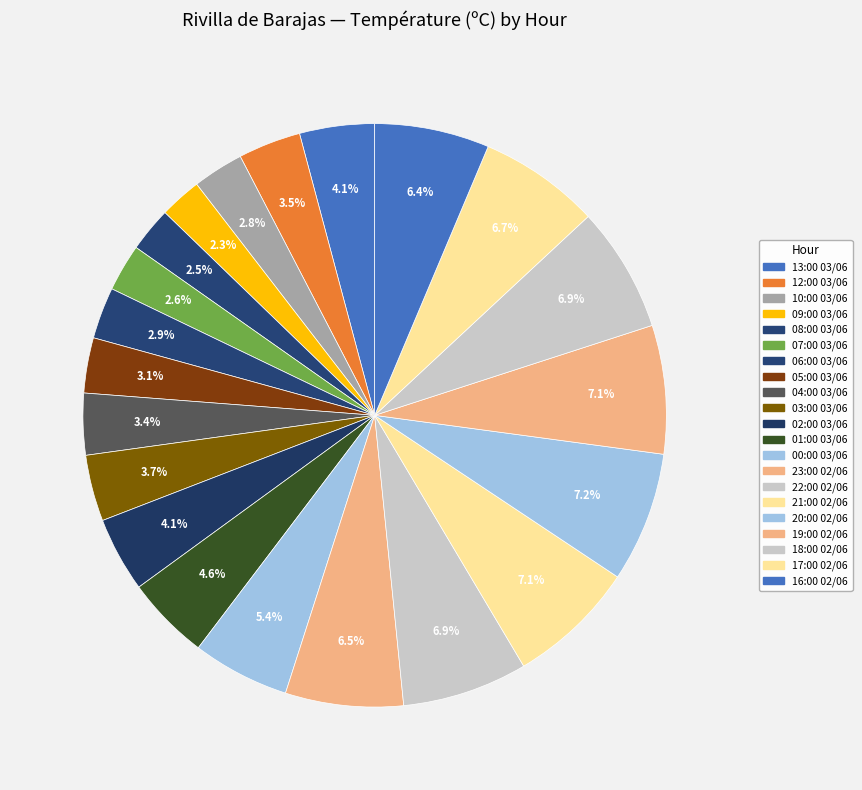

Rank the categories by value from lowest to highest.

09:00 03/06, 08:00 03/06, 07:00 03/06, 10:00 03/06, 06:00 03/06, 05:00 03/06, 04:00 03/06, 12:00 03/06, 03:00 03/06, 13:00 03/06, 02:00 03/06, 01:00 03/06, 00:00 03/06, 16:00 02/06, 23:00 02/06, 17:00 02/06, 22:00 02/06, 18:00 02/06, 21:00 02/06, 19:00 02/06, 20:00 02/06